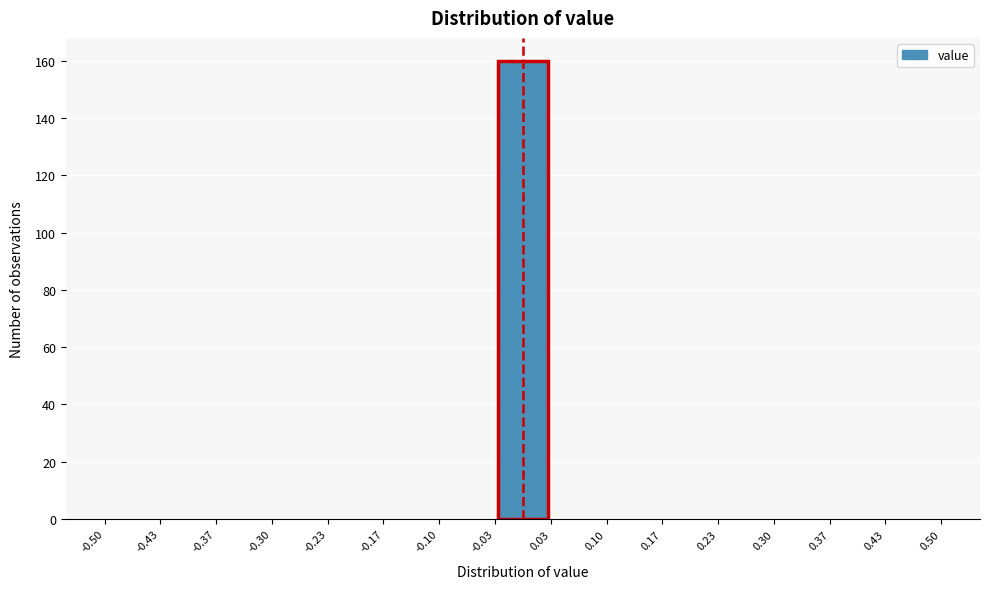

Reading left to right, transcribe this chart: for each bar, give the range it covers on the x-axis and its height. The values are not printed on the chart, so give them approximately, as read against the axis.

-0.50 to -0.43: 0
-0.43 to -0.37: 0
-0.37 to -0.30: 0
-0.30 to -0.23: 0
-0.23 to -0.17: 0
-0.17 to -0.10: 0
-0.10 to -0.03: 0
-0.03 to 0.03: 160
0.03 to 0.10: 0
0.10 to 0.17: 0
0.17 to 0.23: 0
0.23 to 0.30: 0
0.30 to 0.37: 0
0.37 to 0.43: 0
0.43 to 0.50: 0